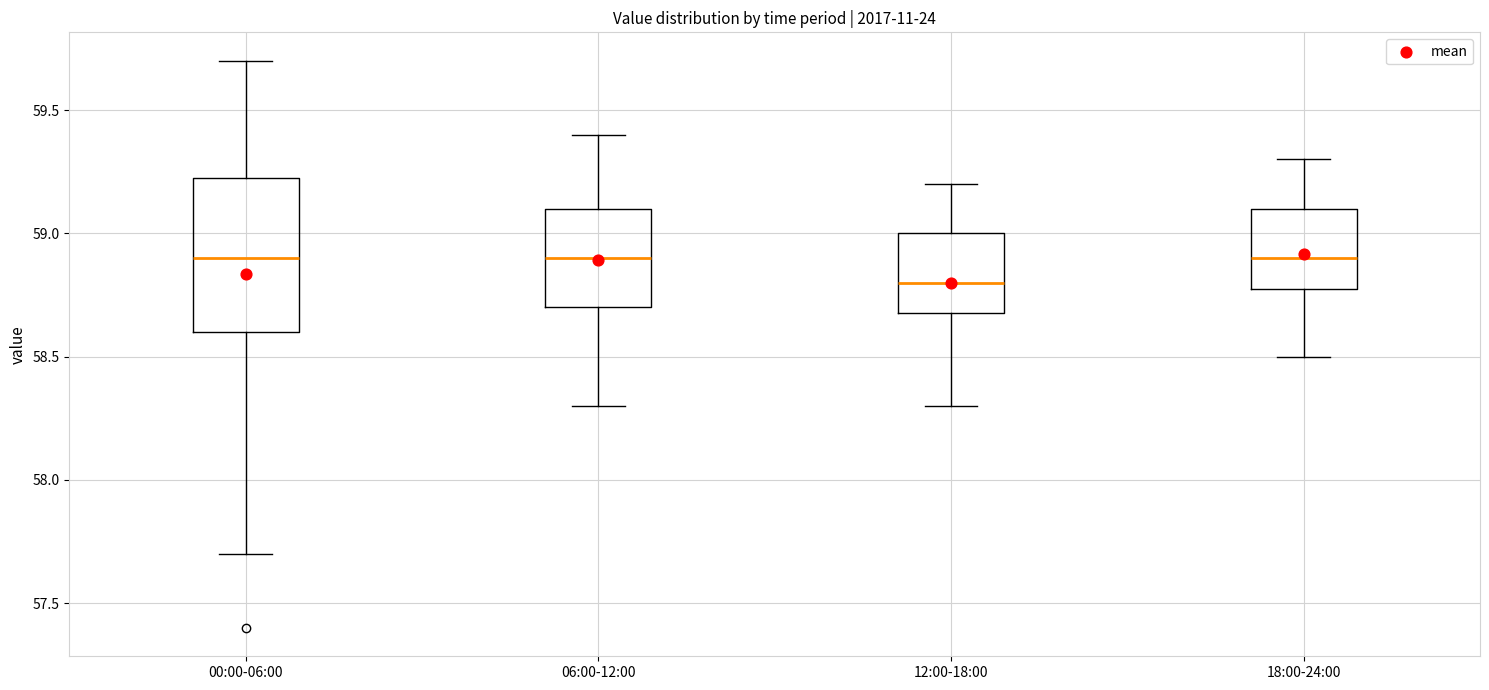

Reading left to right, read every box against the y-axis: the position of its median line, the range the box covers, and the ends of its whiskers. The values are not printed on the chart, so give them approximately, as read against the axis.

00:00-06:00: median 58.90, box 58.60 to 59.25, whiskers 57.70 to 59.70
06:00-12:00: median 58.90, box 58.70 to 59.10, whiskers 58.30 to 59.40
12:00-18:00: median 58.80, box 58.70 to 59.00, whiskers 58.30 to 59.20
18:00-24:00: median 58.90, box 58.80 to 59.10, whiskers 58.50 to 59.30